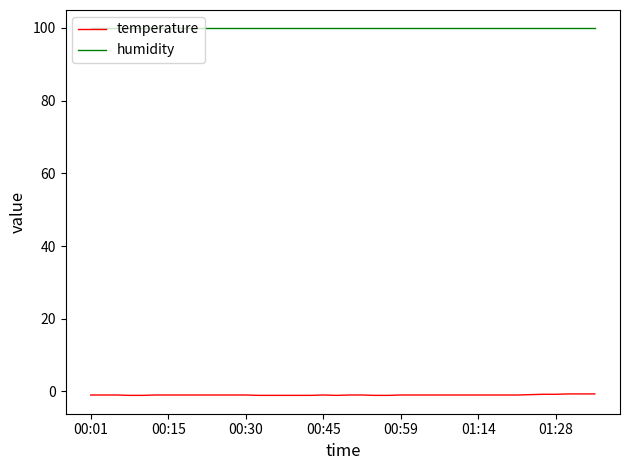

Which series has the largest total across all categories?

humidity